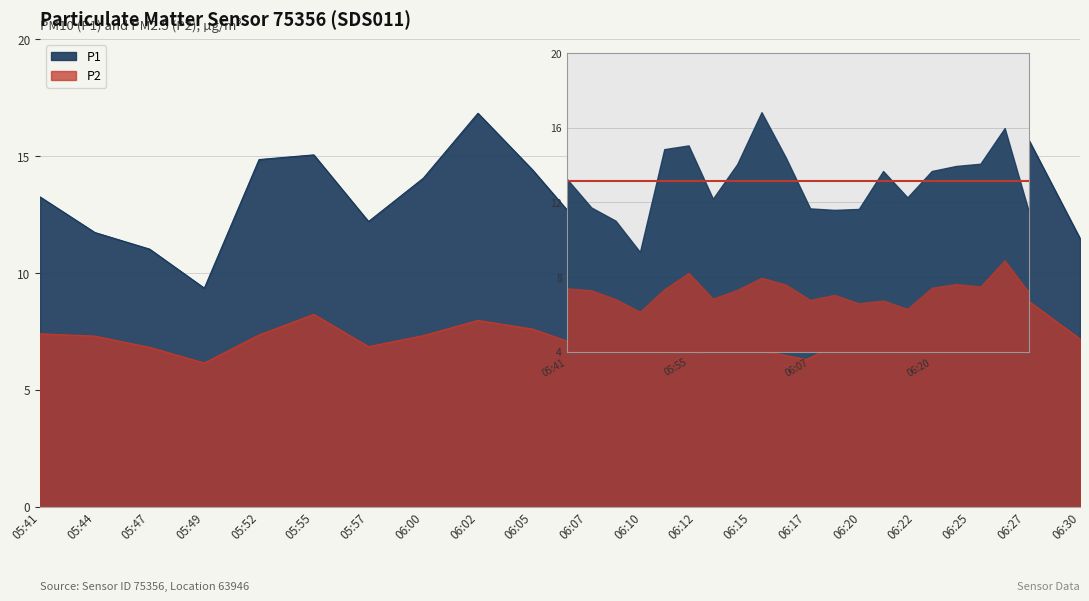

Where is the first local maximum for P2?

05:55